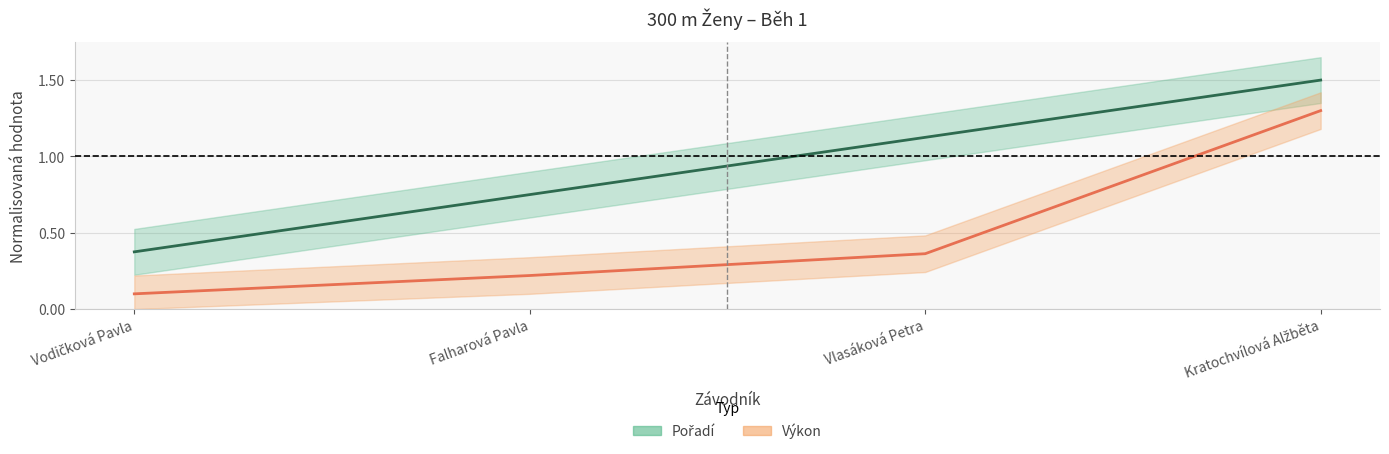

Rank the series by their maximum value, from highest to lowest.

Pořadí, Výkon